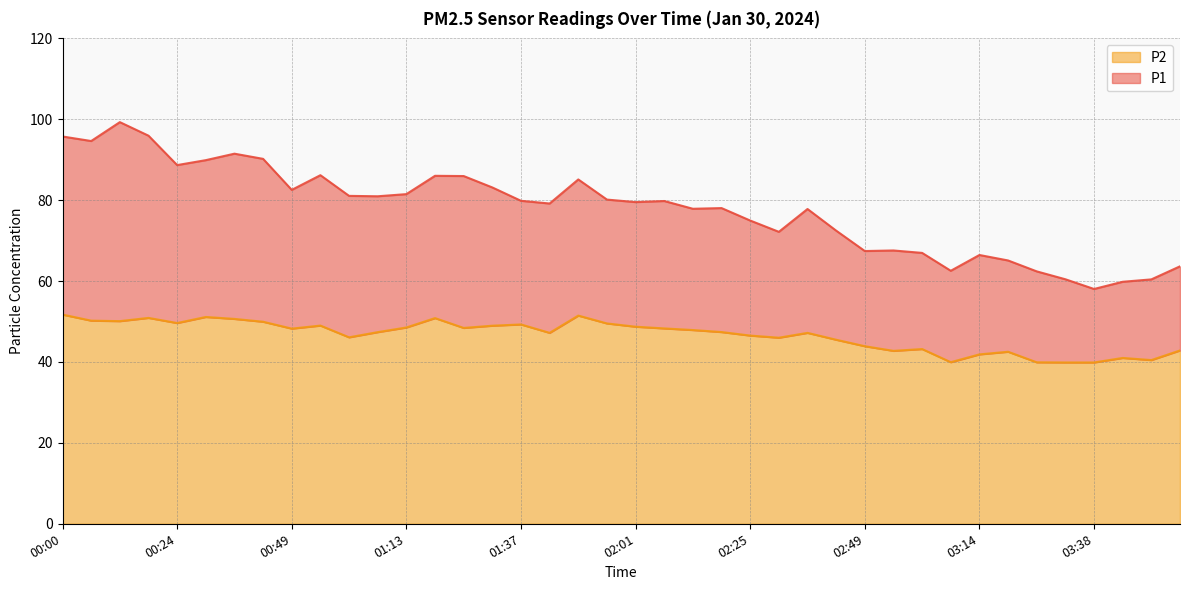

List the series in order of their peak value, highest first.

P1, P2